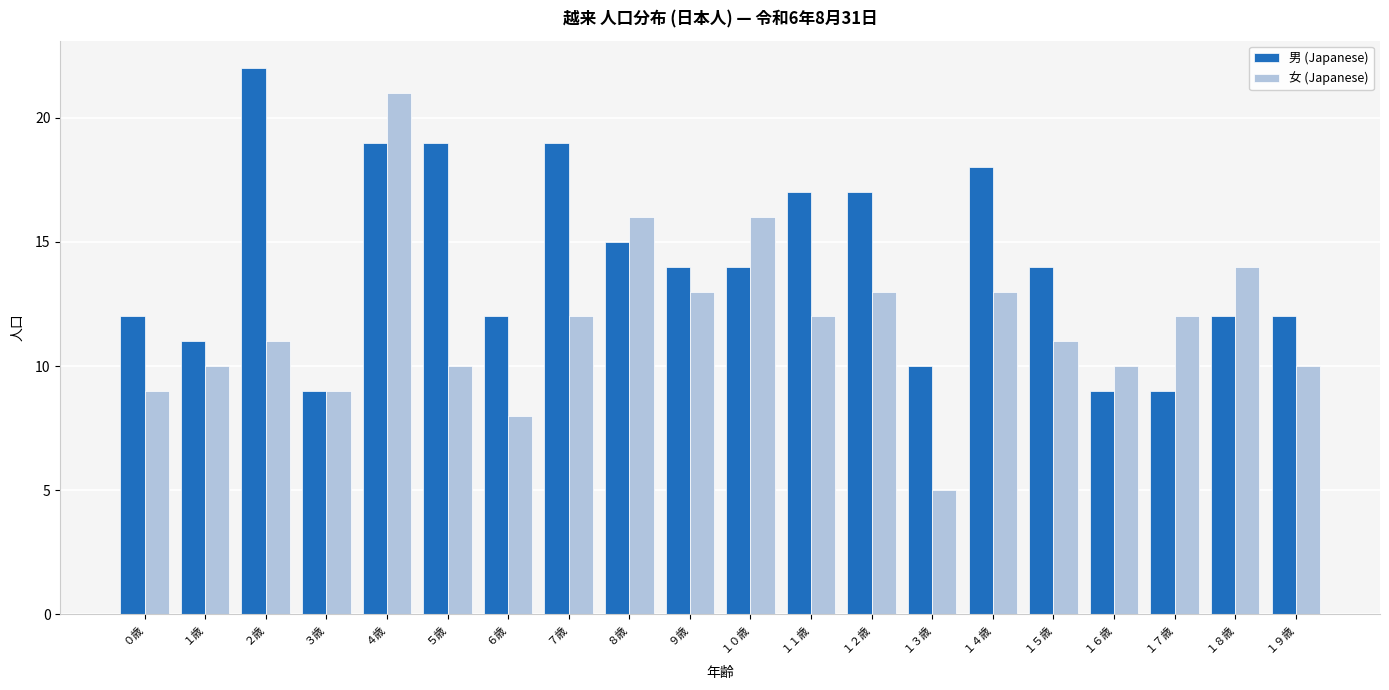

What position from the right is ９歳?

11